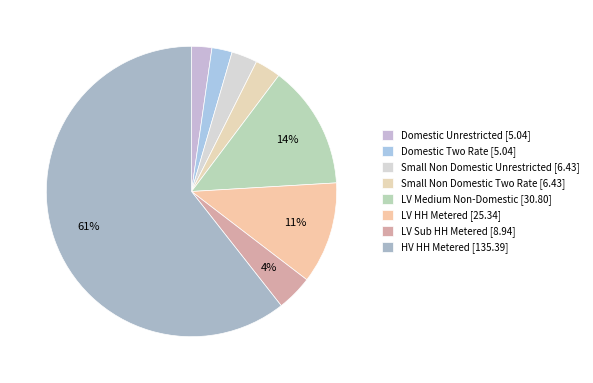

How many segments does this pie chart have?

8